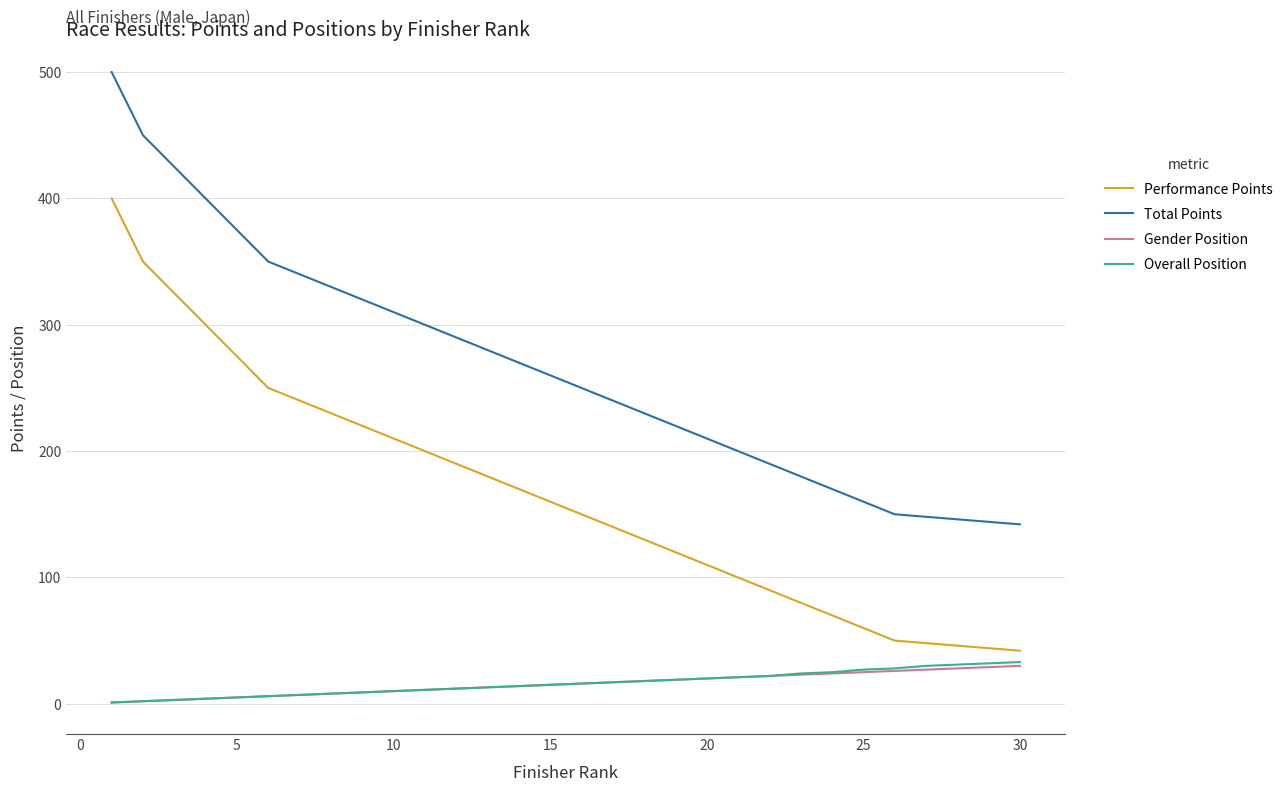

Which series has the largest total across all categories?

Total Points